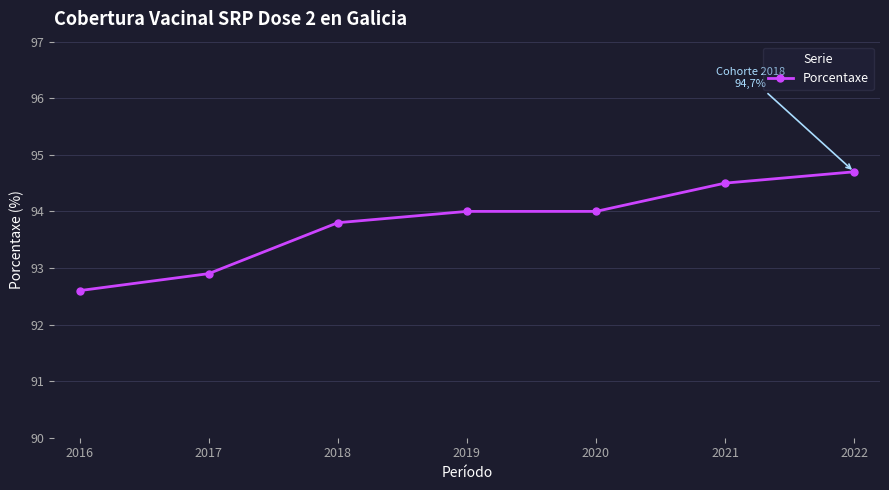

What value does the data have at 2016?

92.6